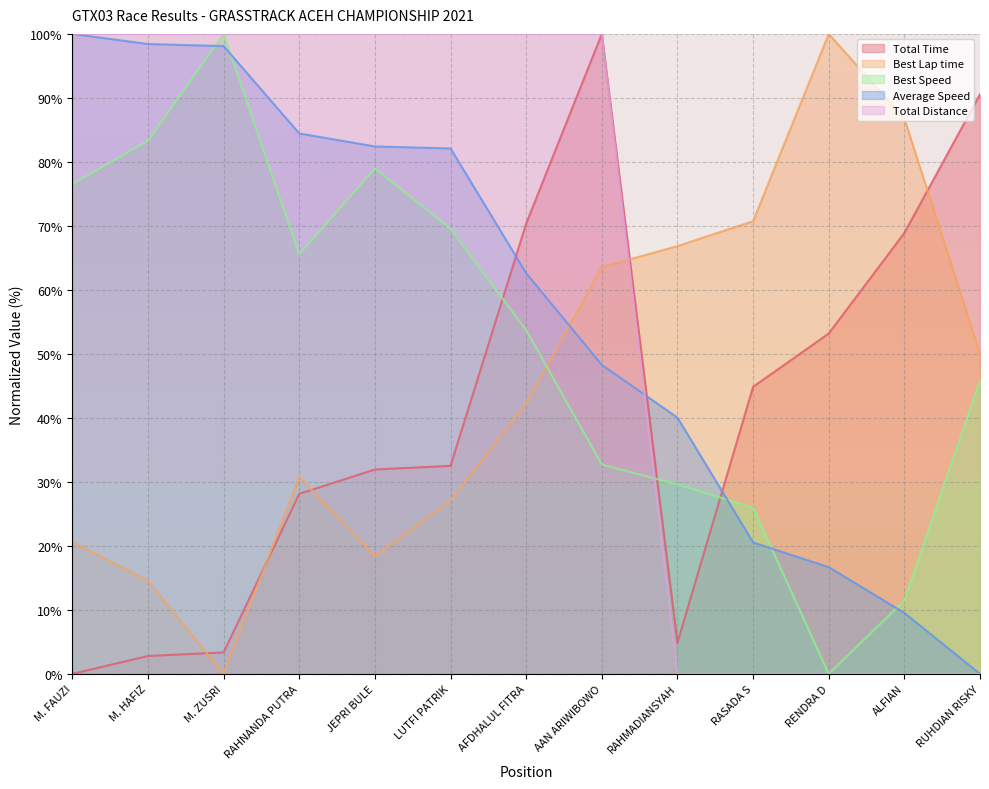

What are all the series names shown in the legend?

Total Time, Best Lap time, Best Speed, Average Speed, Total Distance